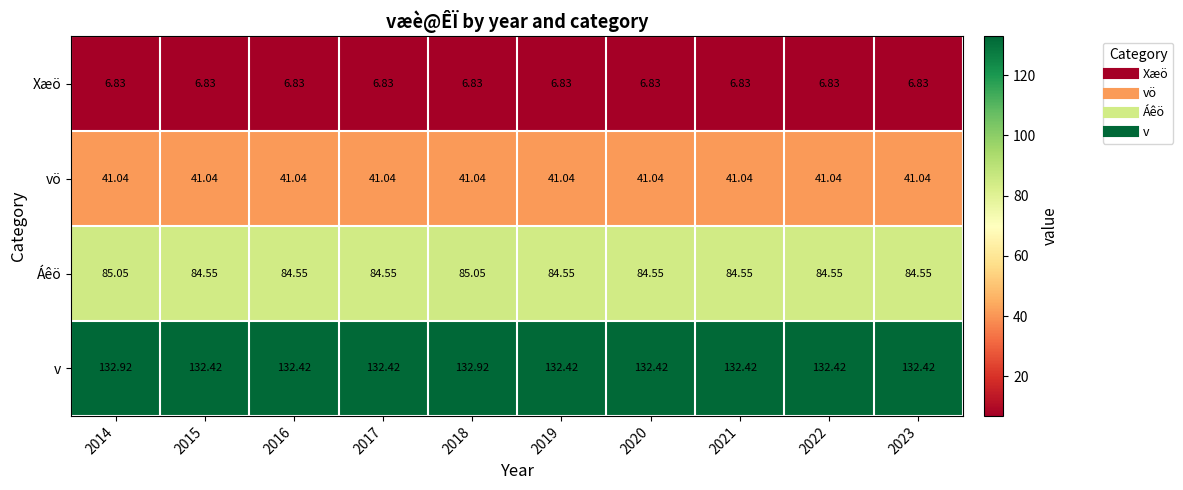

At 2021, list the series in order from largest to smallest.

v, Áêö, vö, Xæö